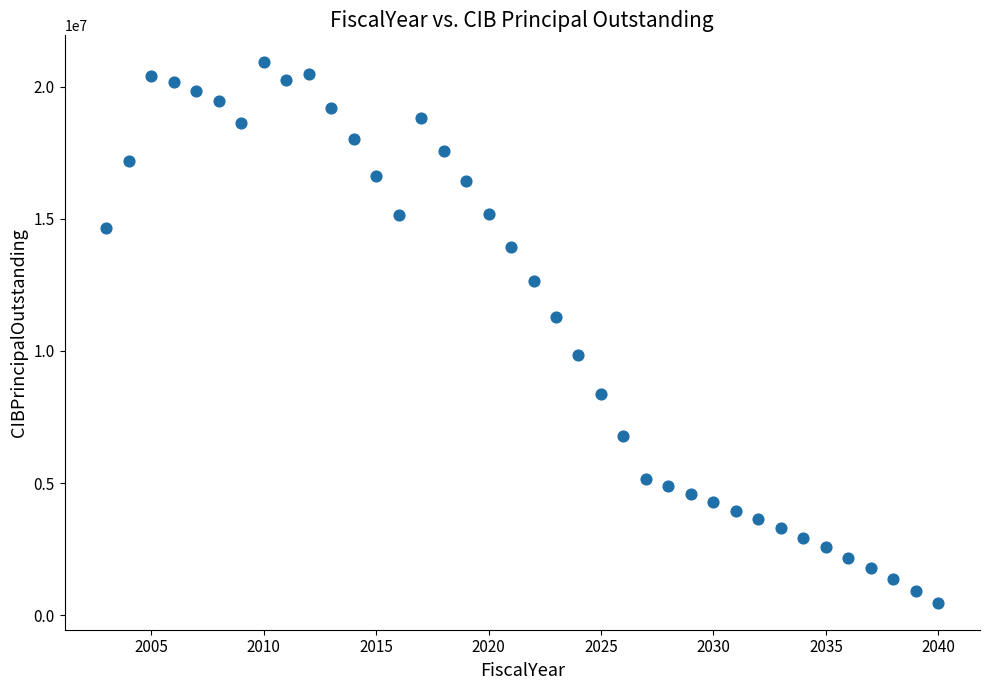

What is the range of Y values (max minus min)?

20455000